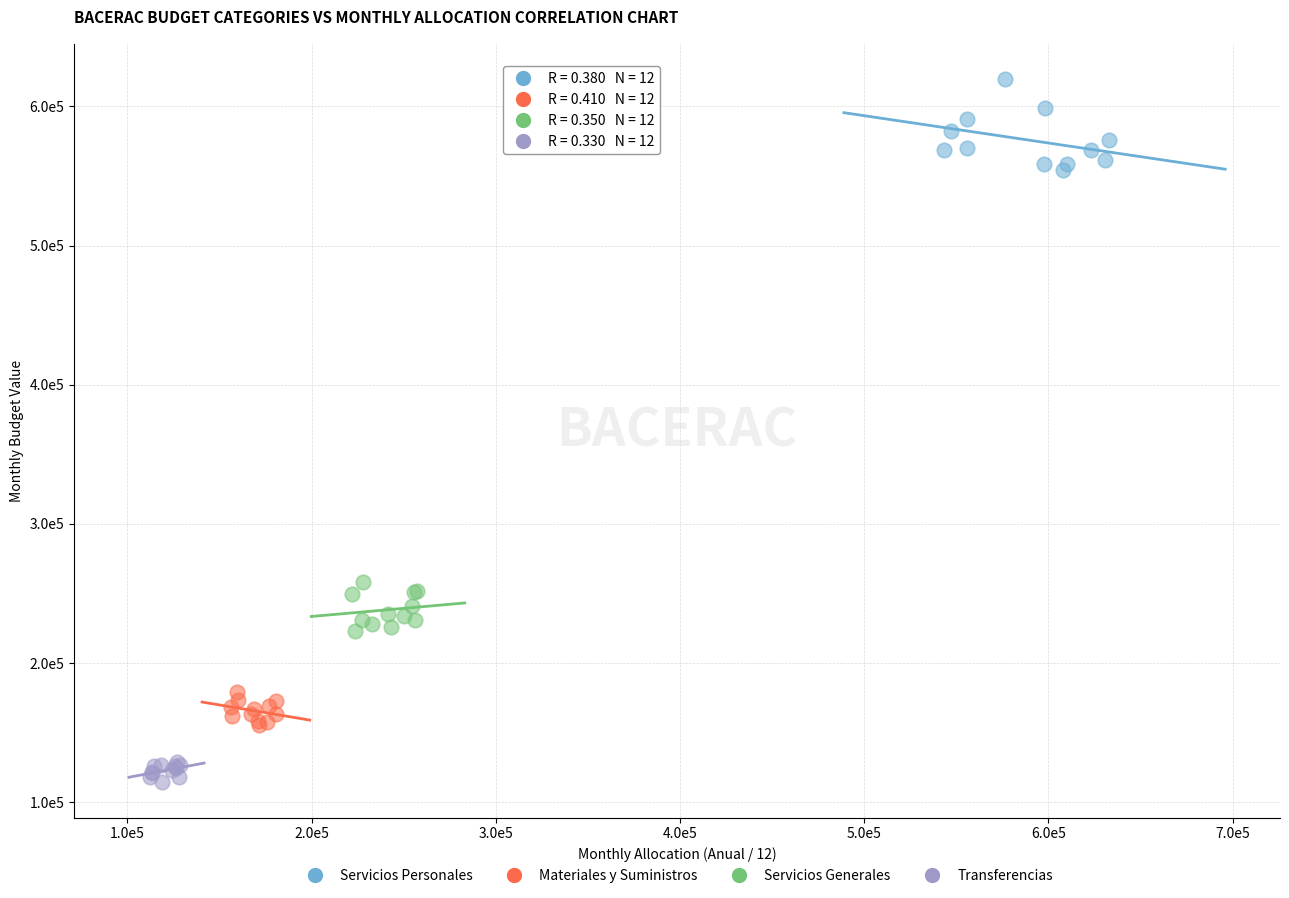

Which series reaches the maximum Y coordinate?

Servicios Personales